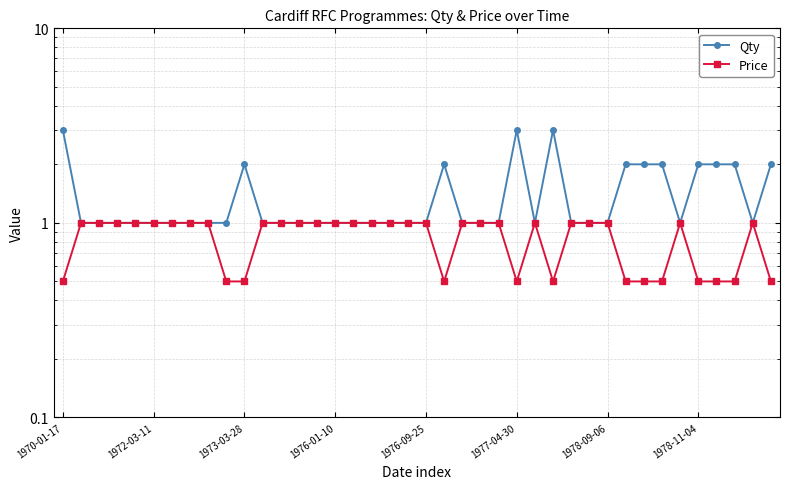

What is the sum of the Price values at 17 and 8?

2.0